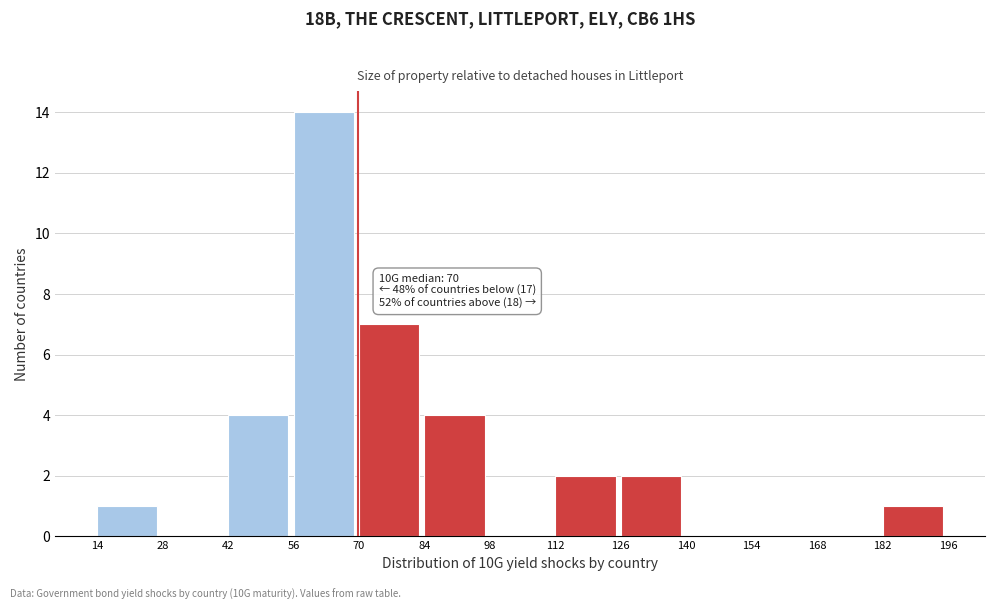

Which range on the x-axis has the tallest bar?

56 to 70